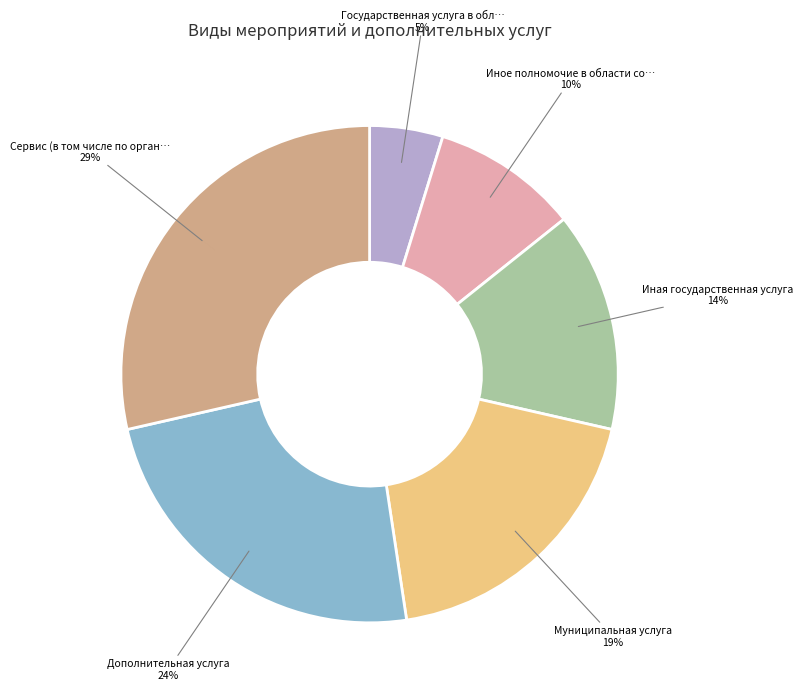

To the nearest percent, what is the average slice percentage?

17%